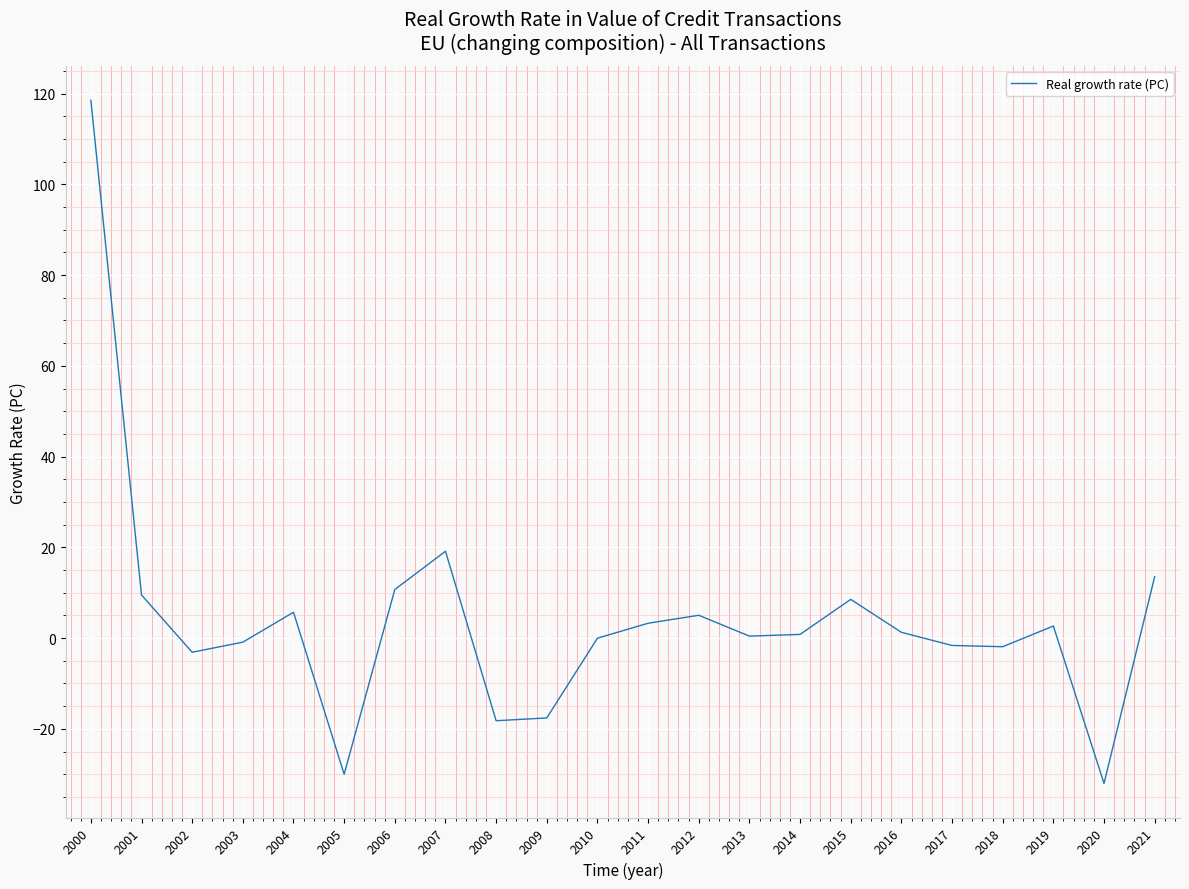

Which label corresponds to the smallest value in the chart?

2020